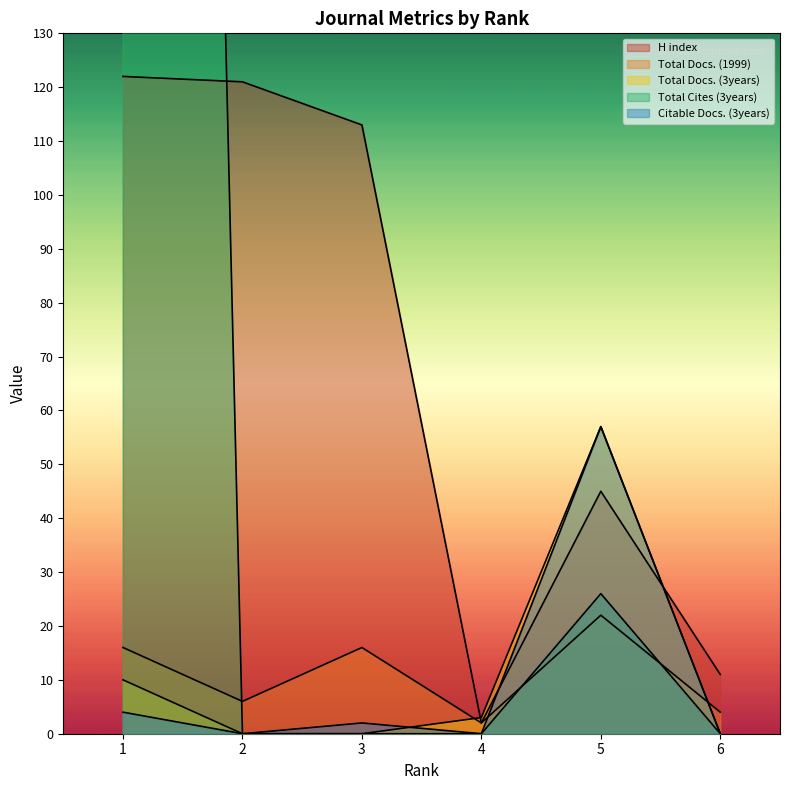

True or false: Total Docs. (1999) has a value of 22 at 5.

True